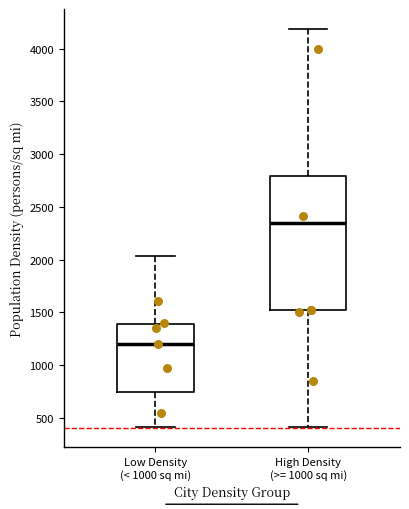

Which box has the lowest median line?

Low Density (< 1000 sq mi)